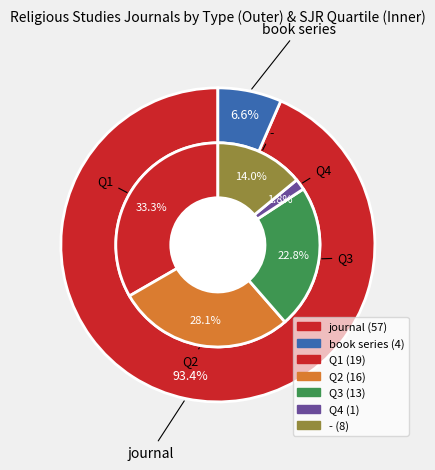

How much of the chart is everything except journal?

6.6%